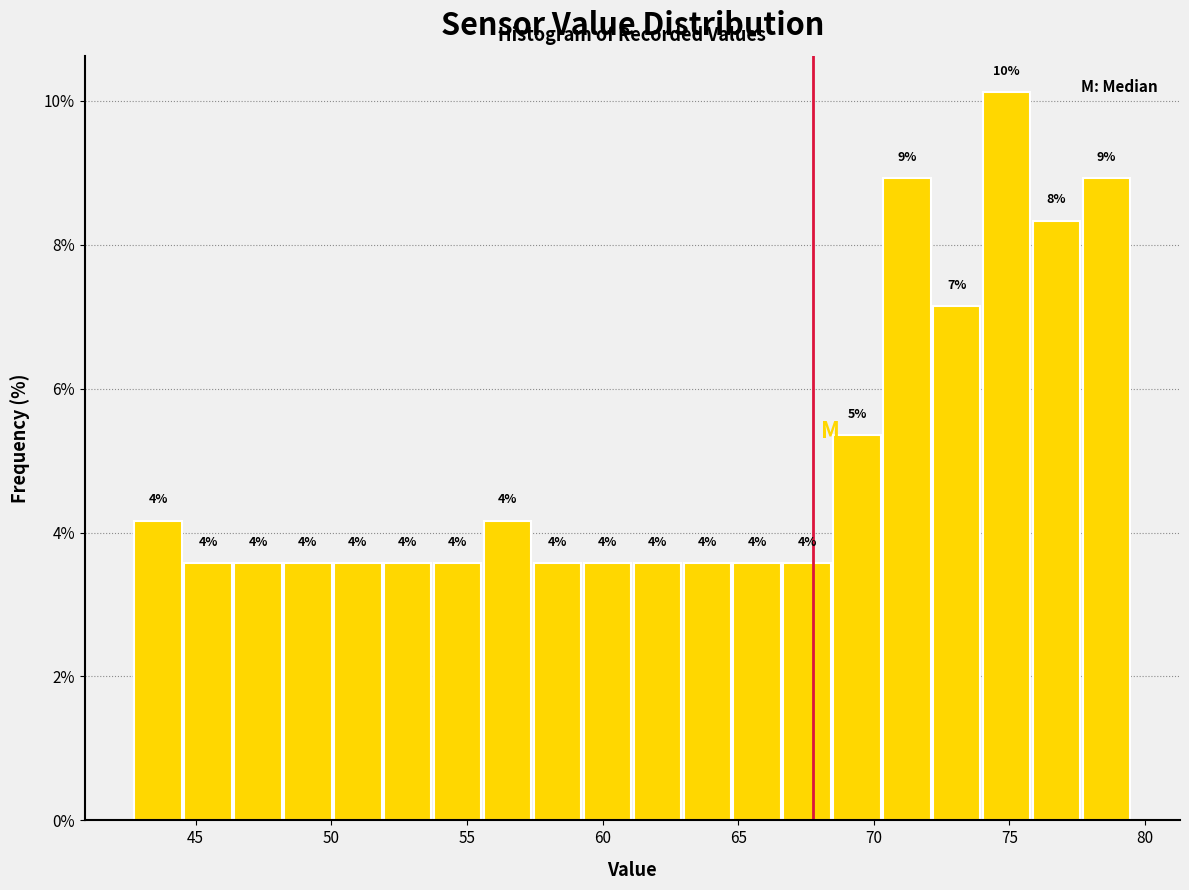

Read against the x-axis, roughly where is the centre of the tallest bar?

75.0